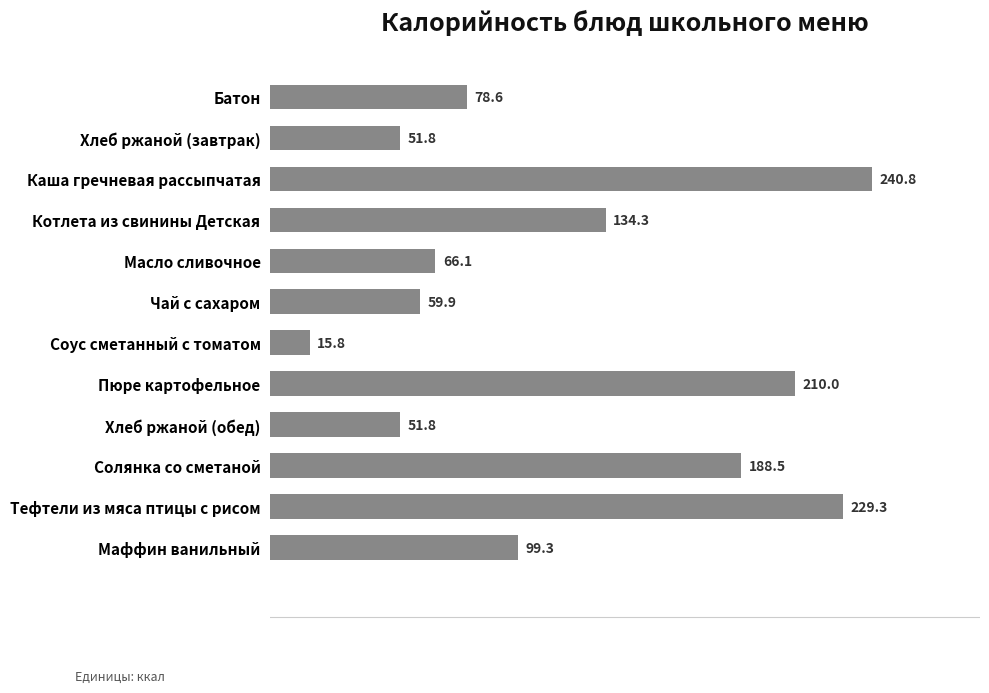

What is the change in value from Хлеб ржаной (завтрак) to Маффин ванильный?

+47.5